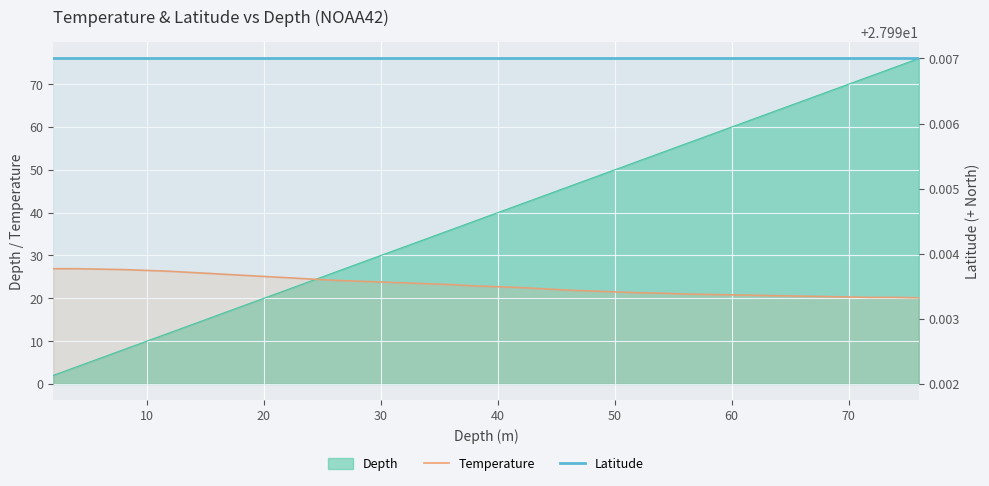

What is the label of the 2nd point from the left?

10